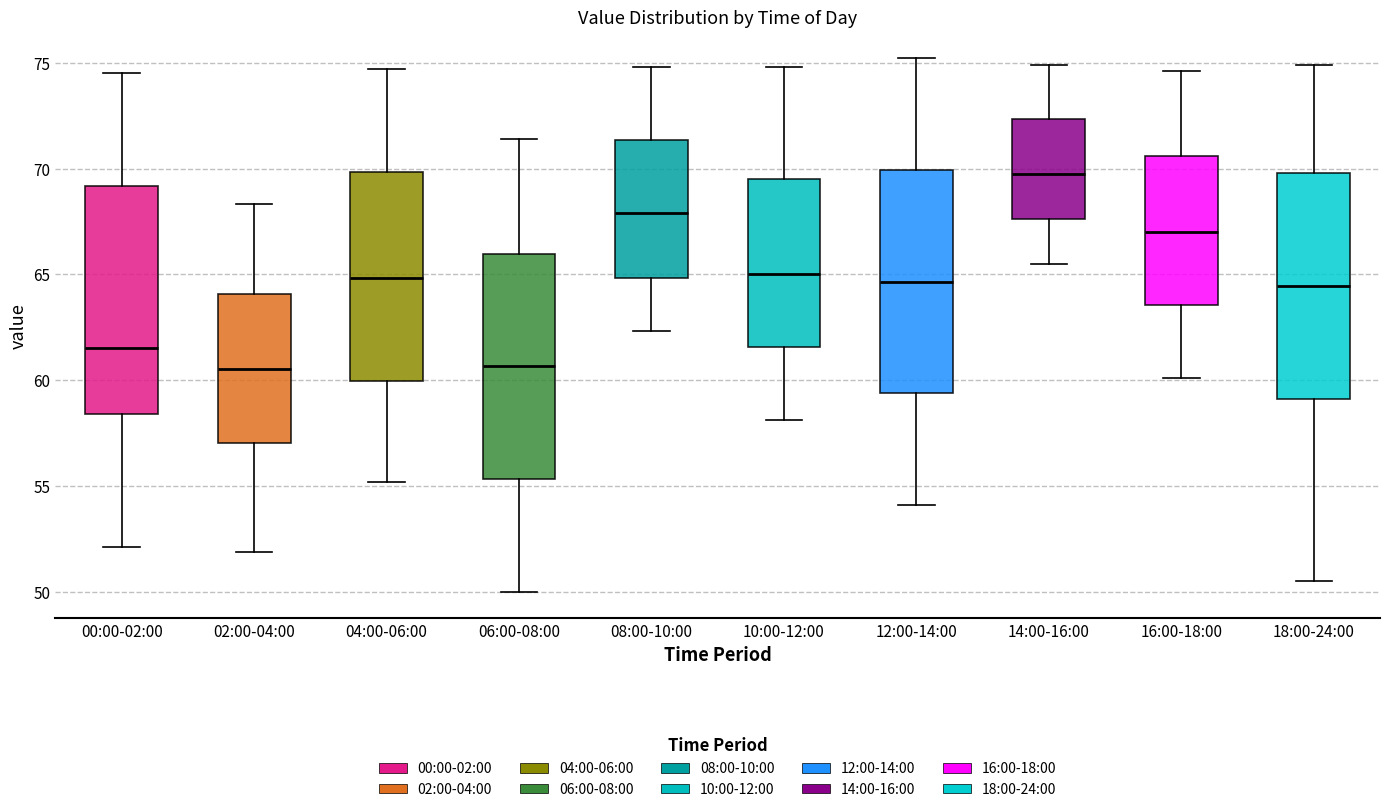

Reading left to right, transcribe this box plot: for each box, give where its median line is, the range the box spans, and where its two whiskers end, as read against the y-axis. The values are not printed on the chart, so give them approximately, as read against the axis.

00:00-02:00: median 61.5, box 58.5 to 69.0, whiskers 52.0 to 74.5
02:00-04:00: median 60.5, box 57.0 to 64.0, whiskers 52.0 to 68.5
04:00-06:00: median 65.0, box 60.0 to 70.0, whiskers 55.0 to 74.5
06:00-08:00: median 60.5, box 55.5 to 66.0, whiskers 50.0 to 71.5
08:00-10:00: median 68.0, box 65.0 to 71.5, whiskers 62.5 to 75.0
10:00-12:00: median 65.0, box 61.5 to 69.5, whiskers 58.0 to 75.0
12:00-14:00: median 64.5, box 59.5 to 70.0, whiskers 54.0 to 75.0
14:00-16:00: median 70.0, box 67.5 to 72.5, whiskers 65.5 to 75.0
16:00-18:00: median 67.0, box 63.5 to 70.5, whiskers 60.0 to 74.5
18:00-24:00: median 64.5, box 59.0 to 70.0, whiskers 50.5 to 75.0